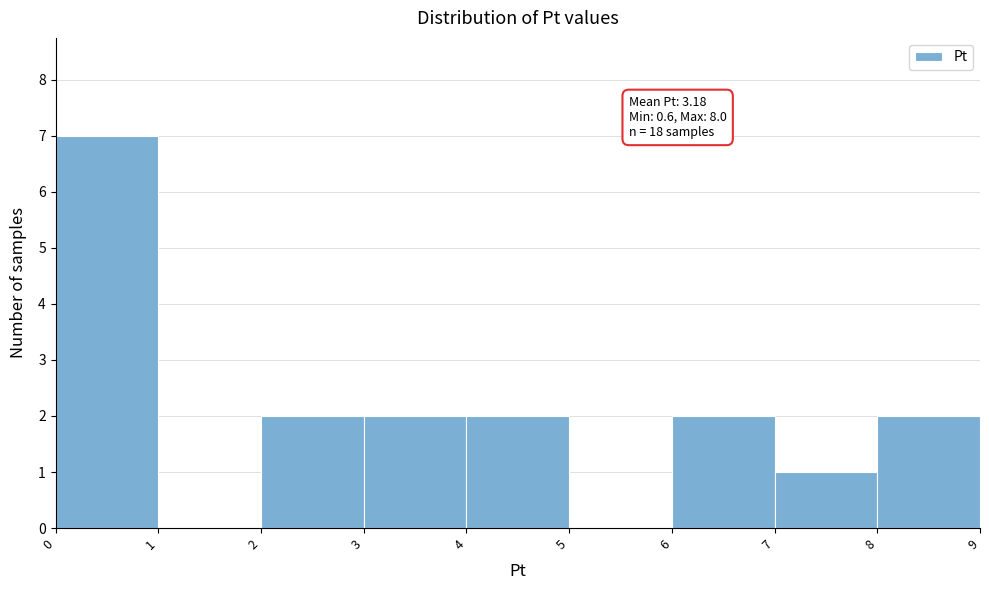

Over which range of the x-axis is the bar tallest?

0 to 1